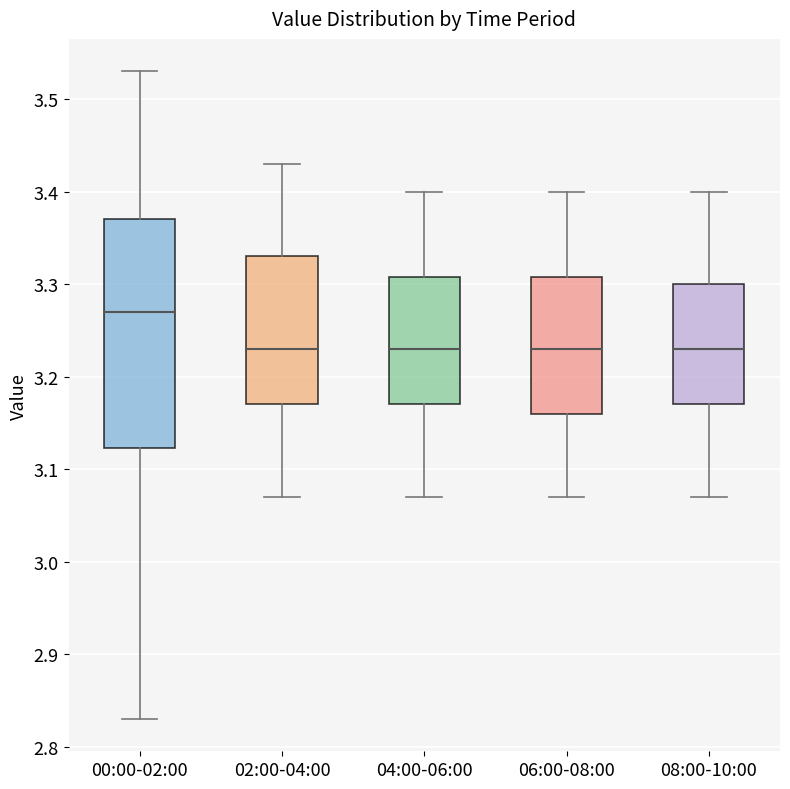

Which box's median line is the highest?

00:00-02:00